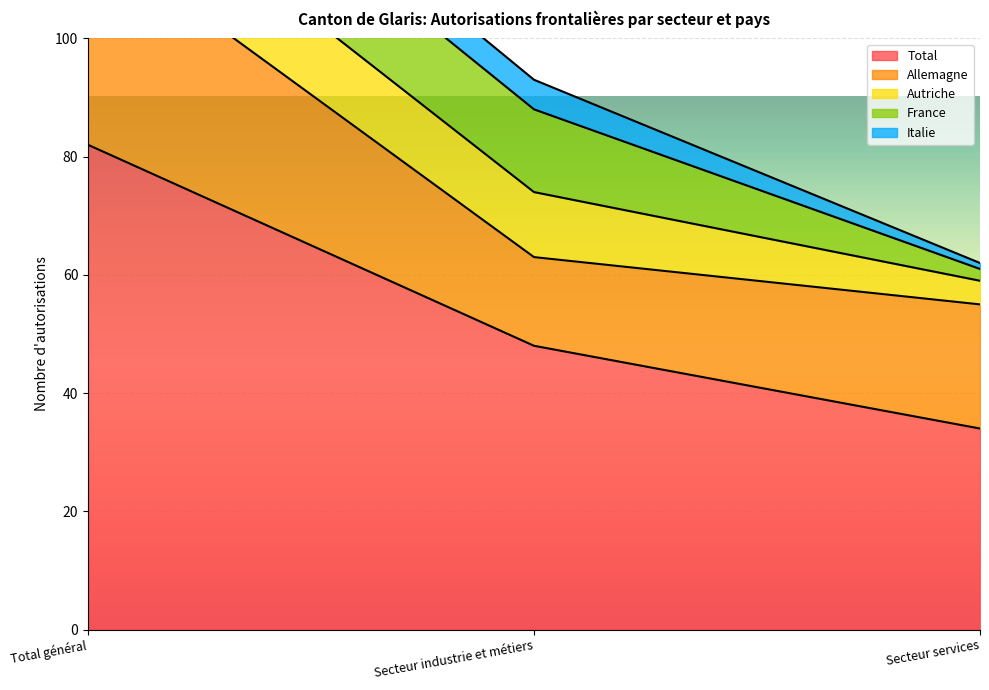

Reading left to right, extract all data points from this chart.

Total: 82	48	34
Allemagne: 36	15	21
Autriche: 15	11	4
France: 16	14	2
Italie: 6	5	1